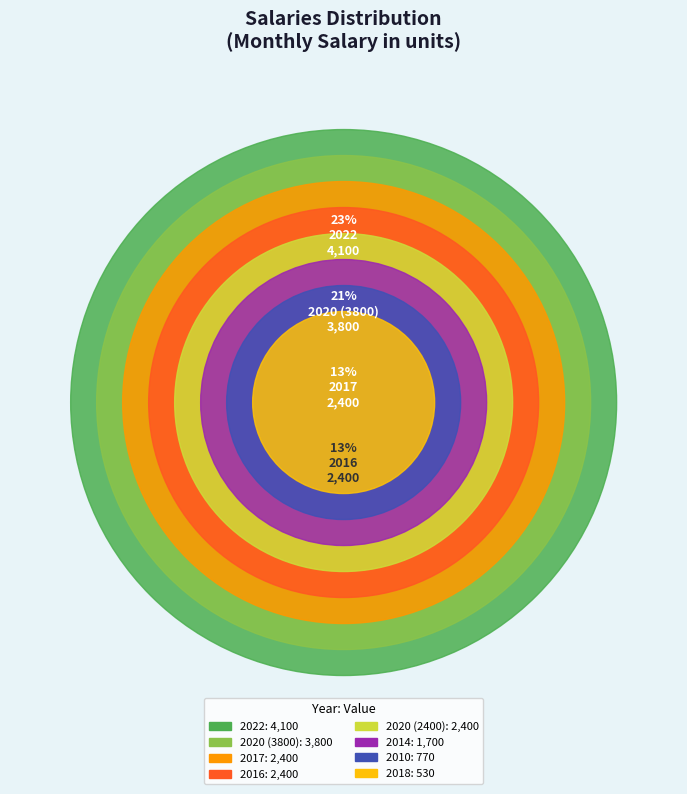

Count the number of slices in the pie.

8